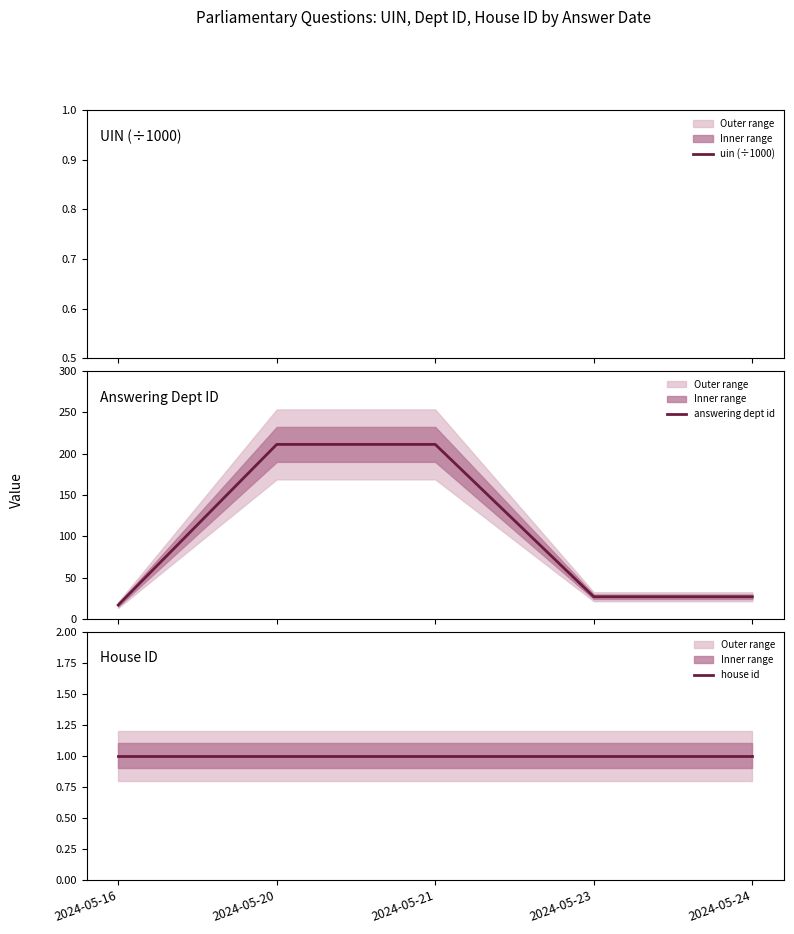

What is the value of the answering dept id point at the 1st from the left?

17.0